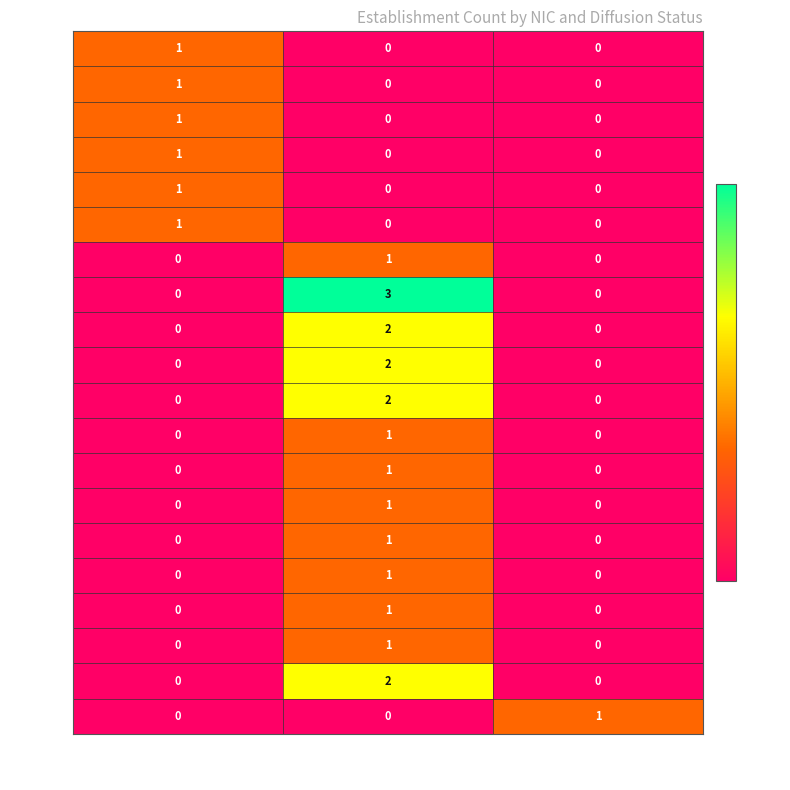

What is the difference between the highest and lowest values at O?

1